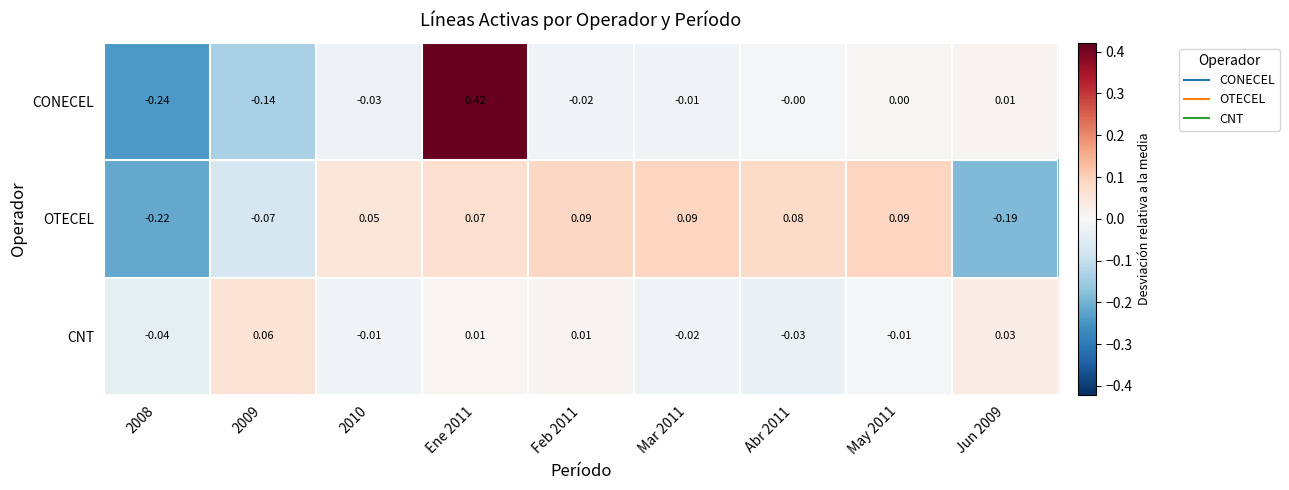

Is the value of CNT at Abr 2011 greater than the value of OTECEL at Abr 2011?

No